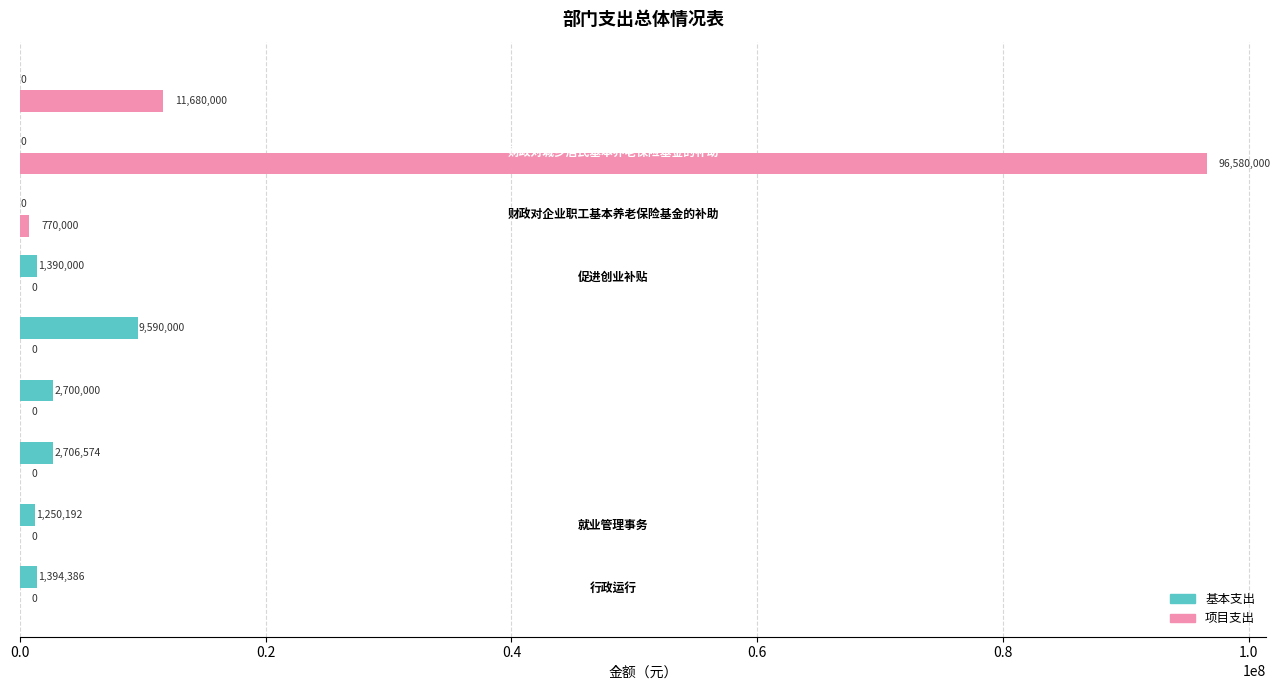

Which series has the largest total across all categories?

项目支出